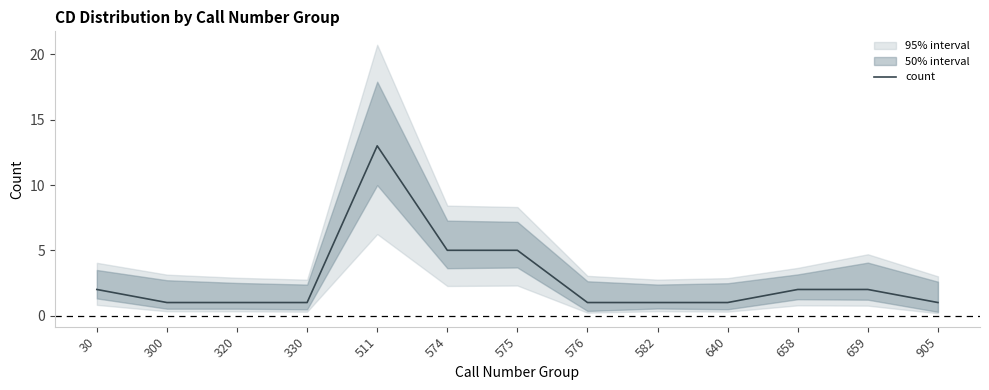

List the labels in order of value, largest first.

511, 574, 575, 30, 658, 659, 300, 320, 330, 576, 582, 640, 905